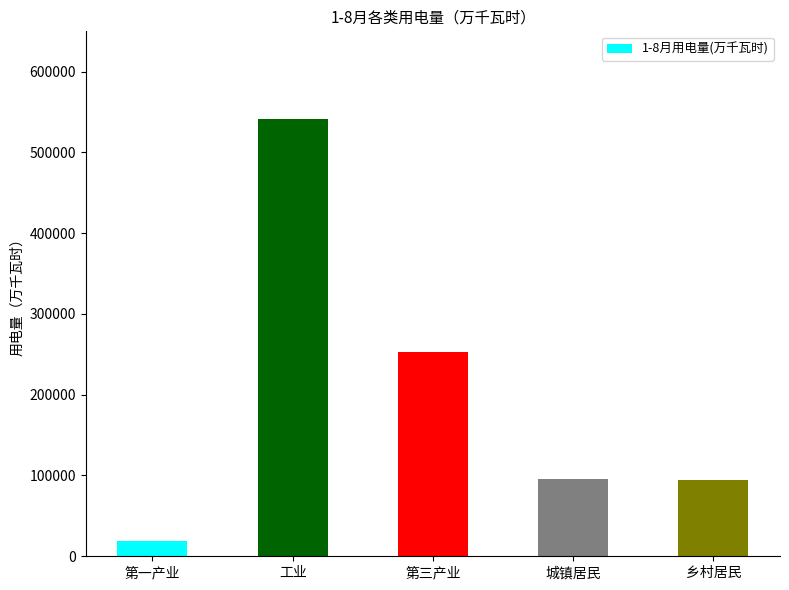

Which has a higher value, 乡村居民 or 第一产业?

乡村居民